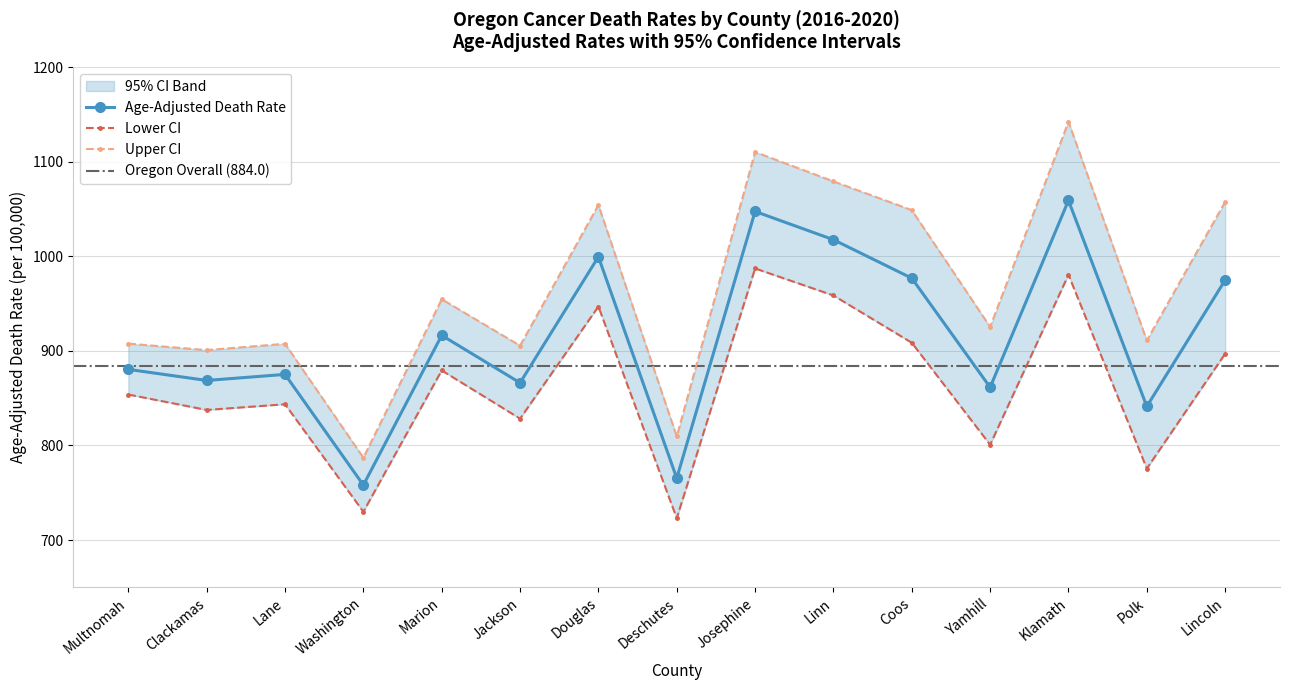

True or false: Lower CI (Rate) has a value of 843.6 at Lane.

True